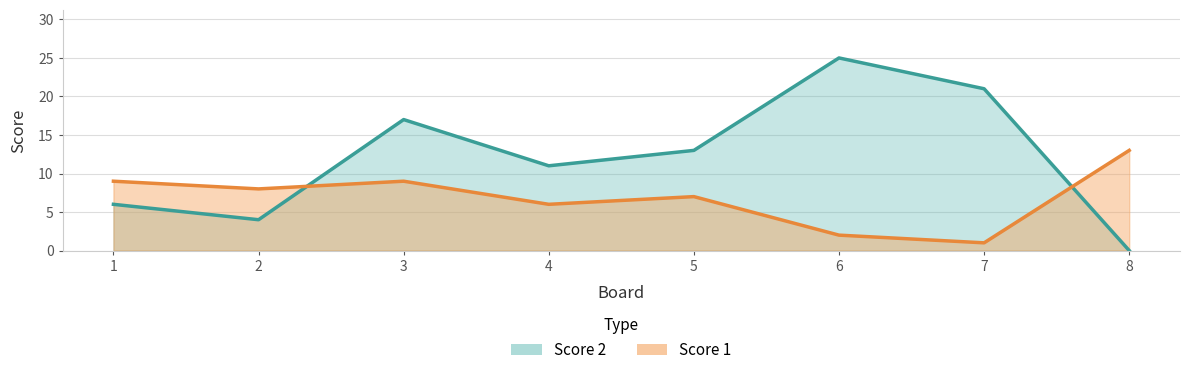

What is the difference between the maximum and minimum values in the Score 2 series?

25